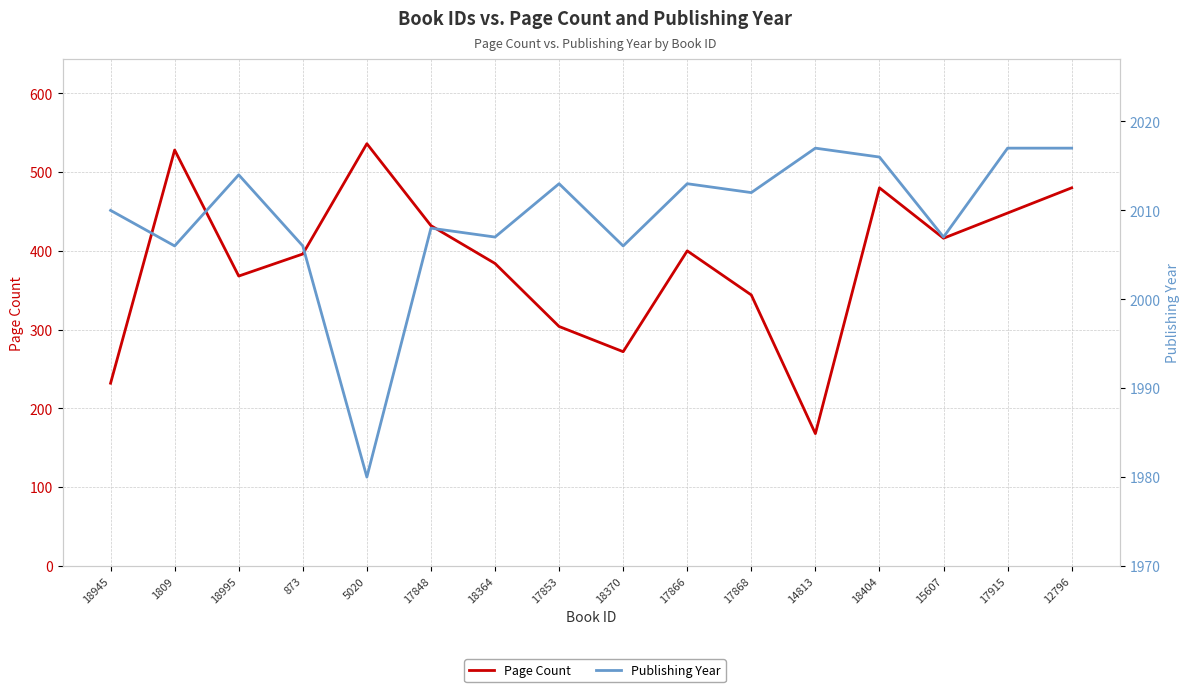

True or false: Page Count and Publishing Year cross at least once.

False